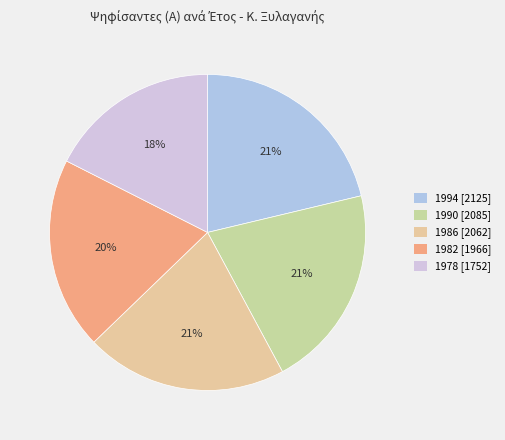

To the nearest percent, what is the difference between the 1978 and 1994 slice percentages?

4%